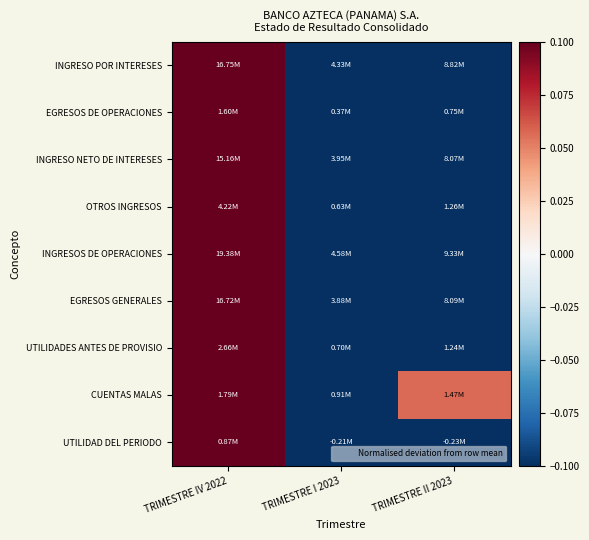

At how many categories does at least one series exceed 2?

1